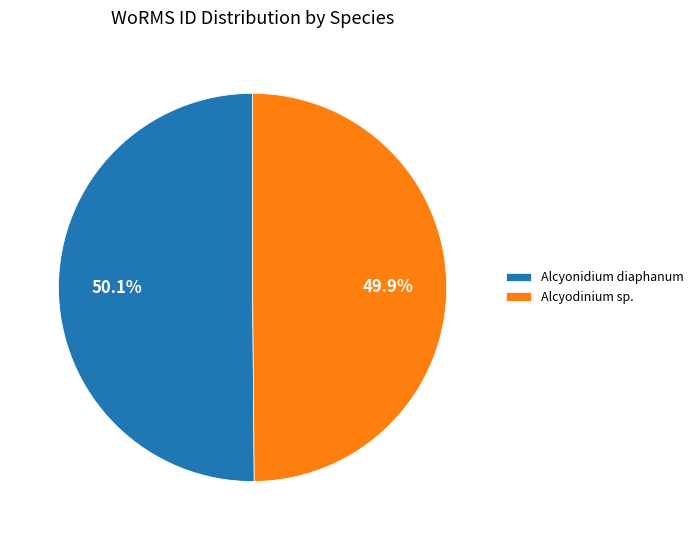

To the nearest percent, what percentage of the pie is Alcyonidium diaphanum?

50%